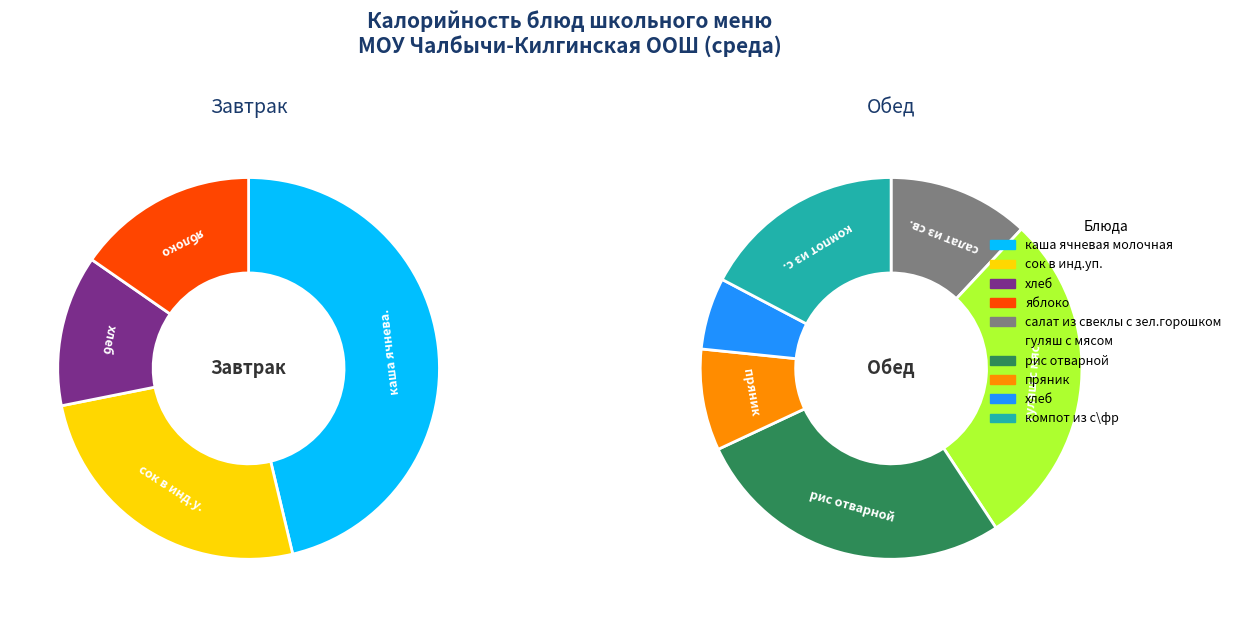

How many segments does this pie chart have?

10